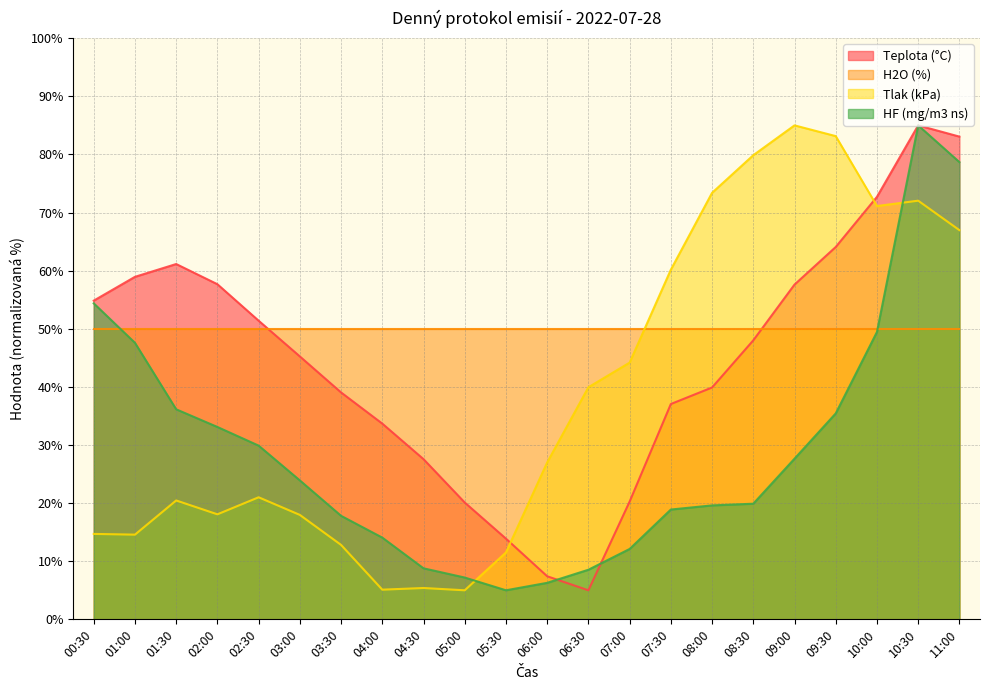

What is the minimum value shown in the chart?

5.0